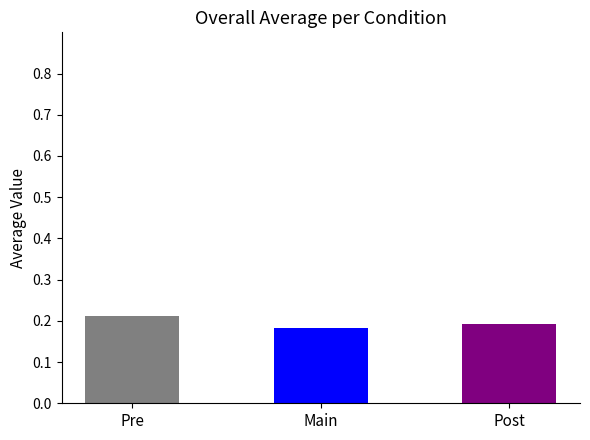

Count the values in the range 0 to 1.

3